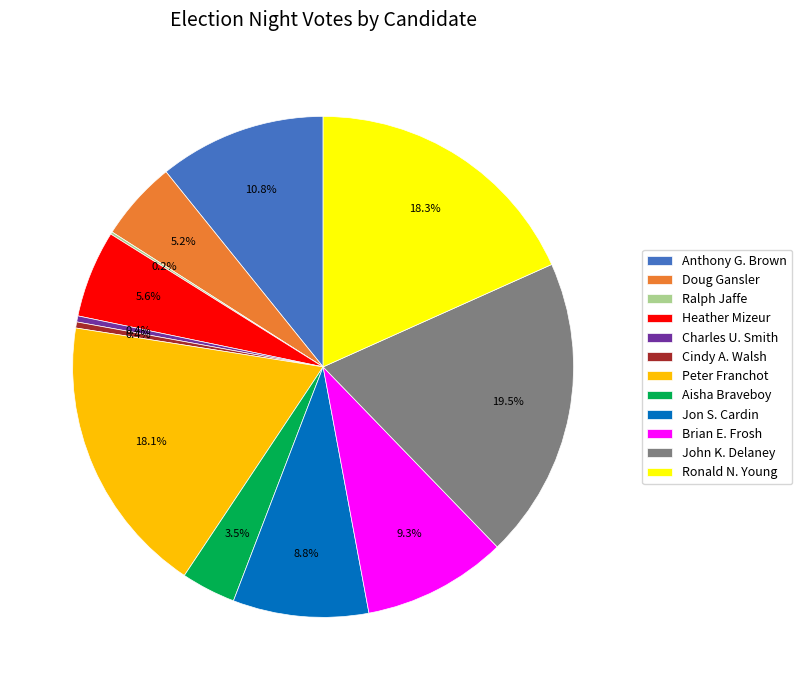

Which slice is the largest?

John K. Delaney